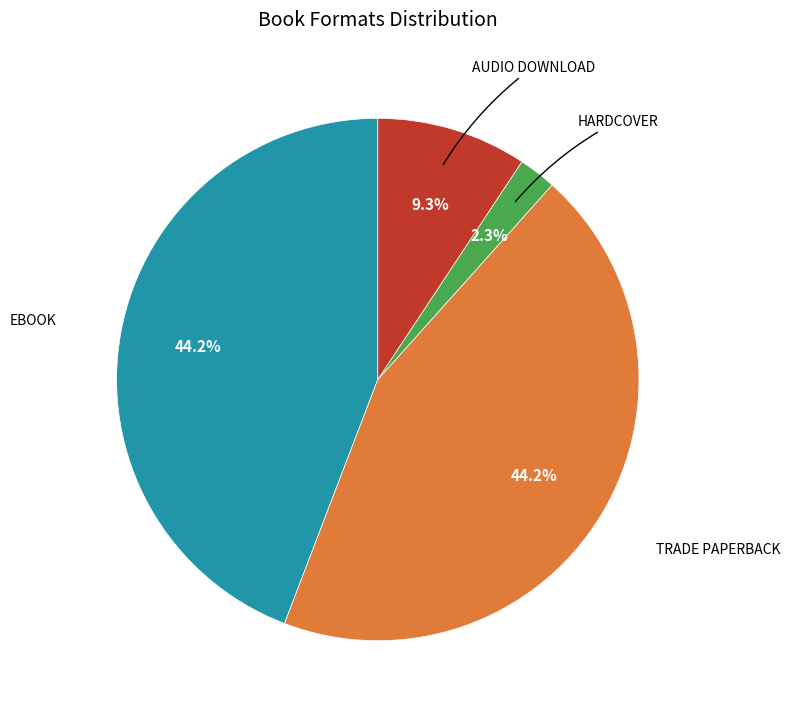

Is there any slice that represents more than half of the pie?

No